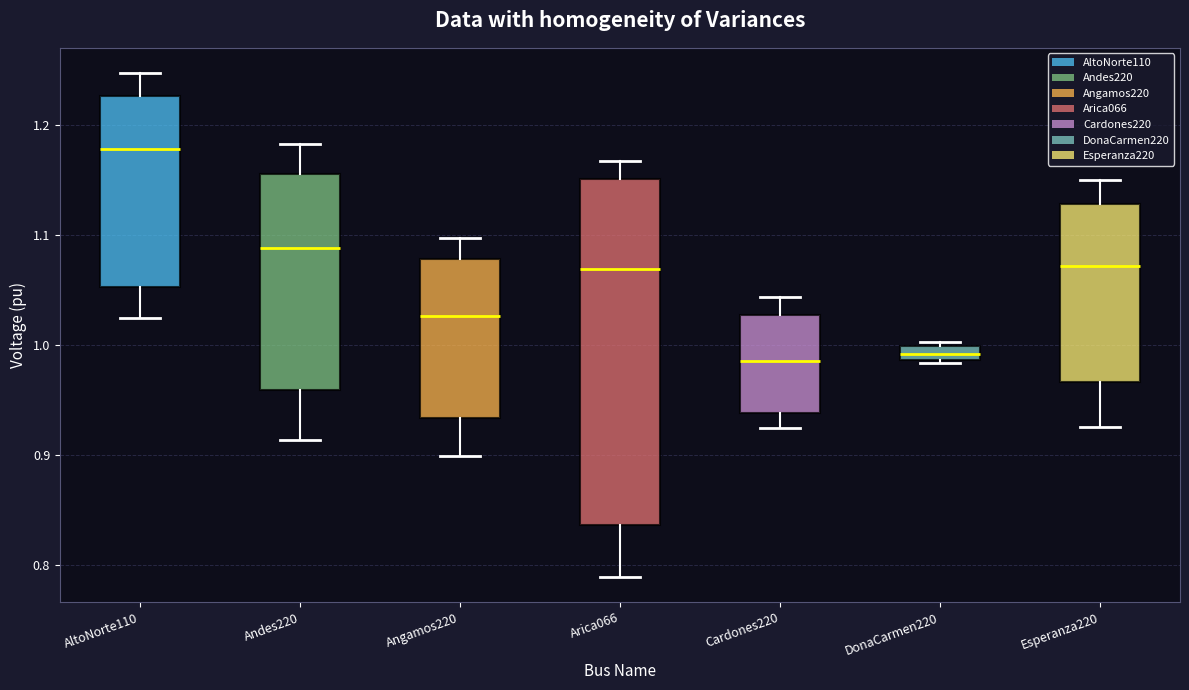

Where is the upper edge of the box for Arica066 on the y-axis? The values are not printed on the chart, so give them approximately, as read against the axis.

1.15